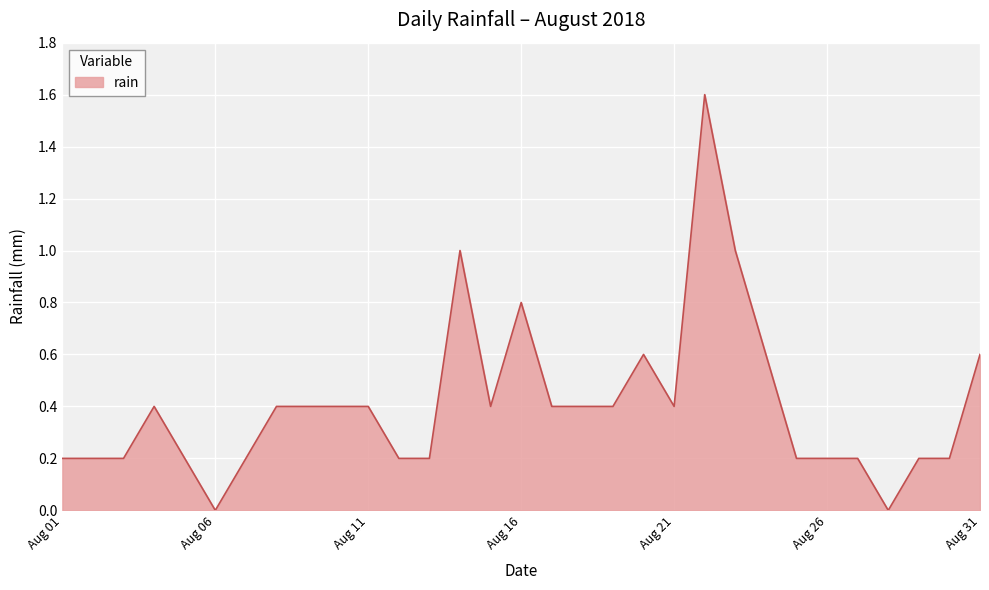

What is the maximum value shown in the chart?

1.6